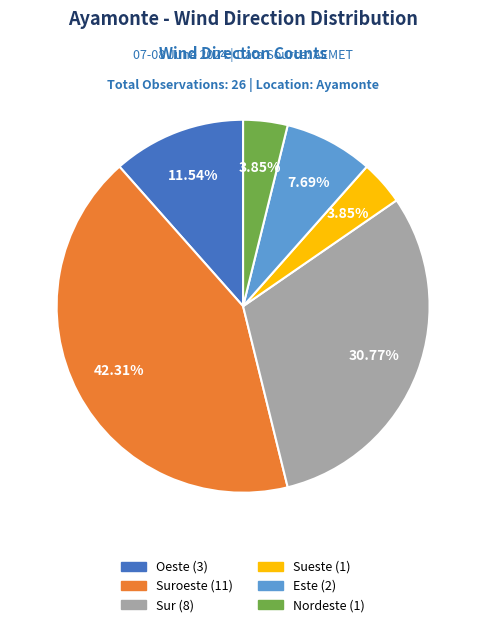

Is there any slice that represents more than half of the pie?

No